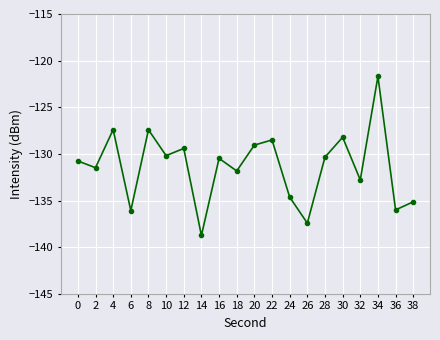

What is the difference between the maximum and minimum values?

17.1